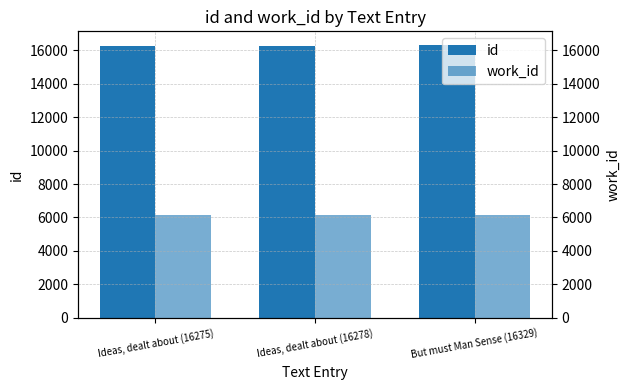

The value of id at Ideas, dealt about (16278) is 6172. True or false?

False